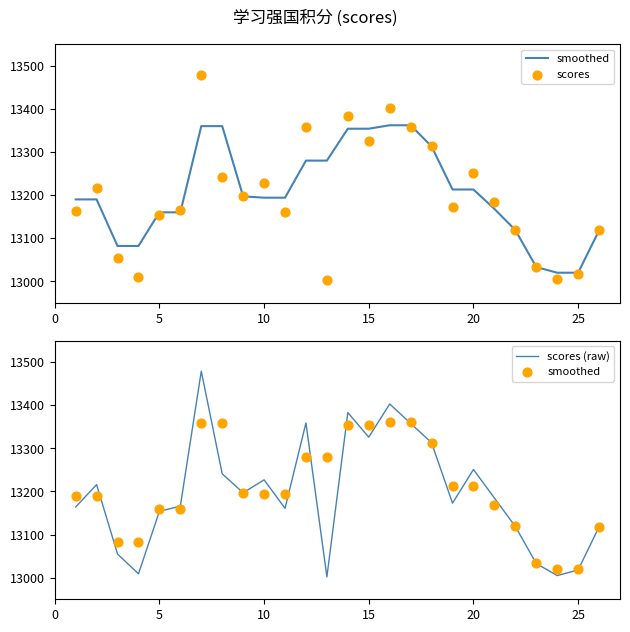

Which series has the largest total across all categories?

smoothed